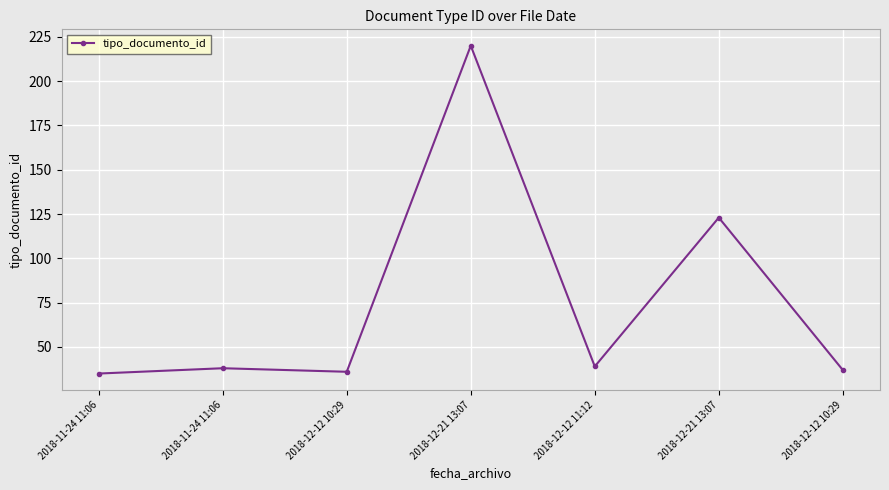

Where is the data nearest to the value 127?

2018-12-21 13:07